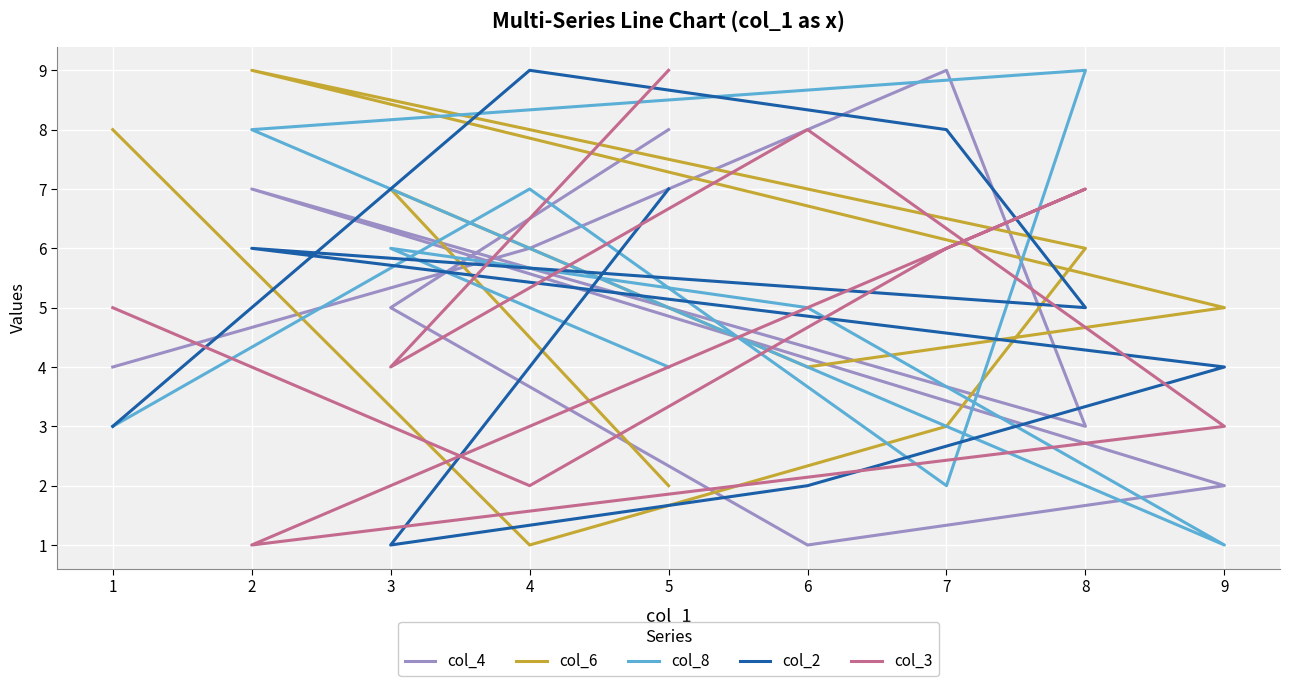

What is the difference between the second highest and second lowest values in the col_3 series?

6